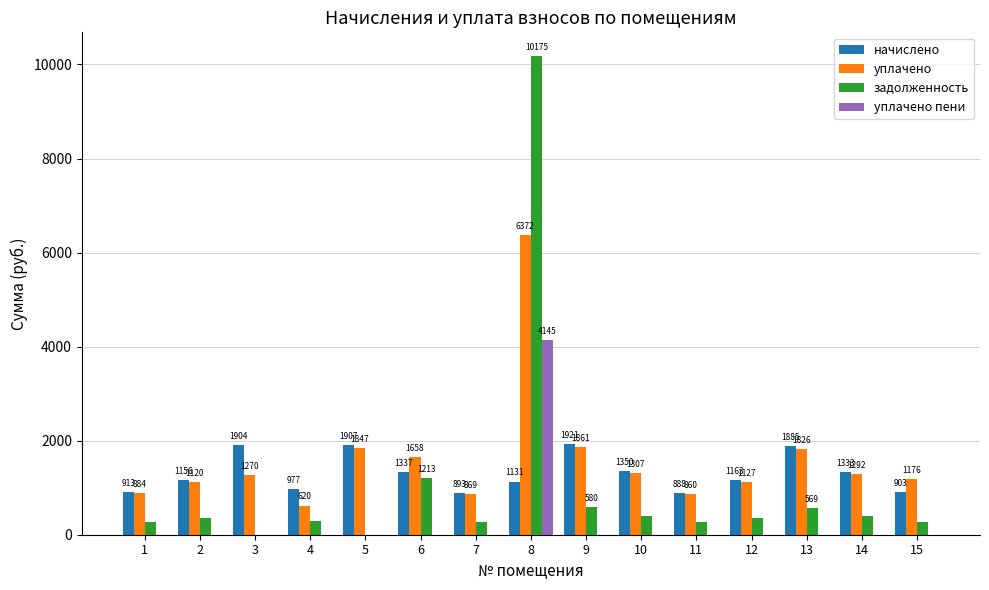

Which series changed the most between 4 and 10?

уплачено